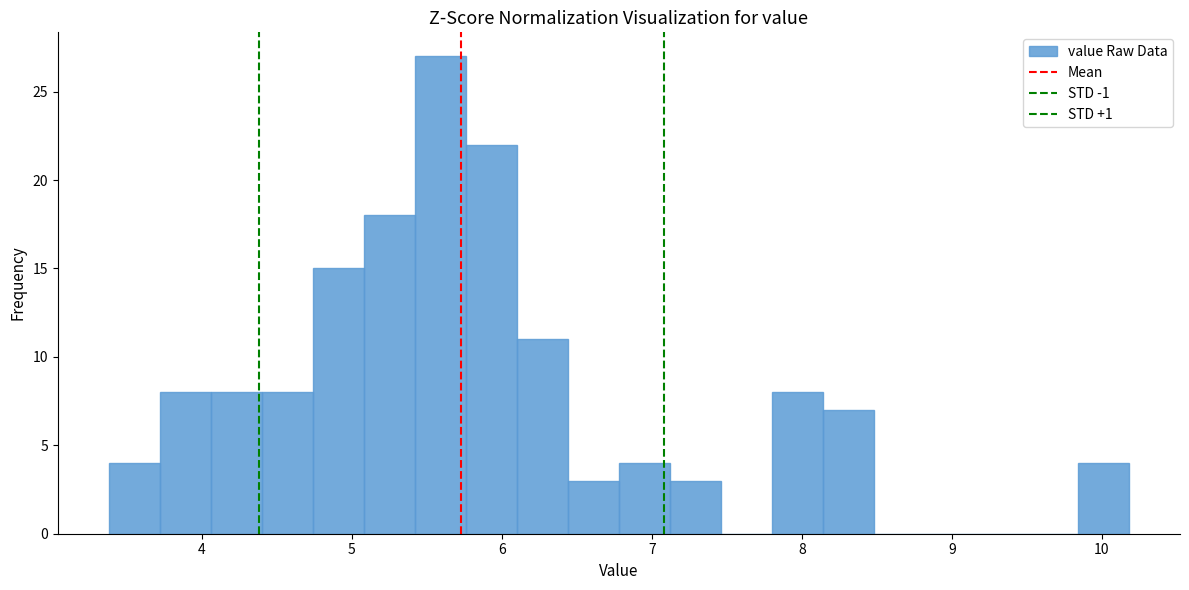

Read against the x-axis, roughly where is the centre of the tallest bar?

5.6